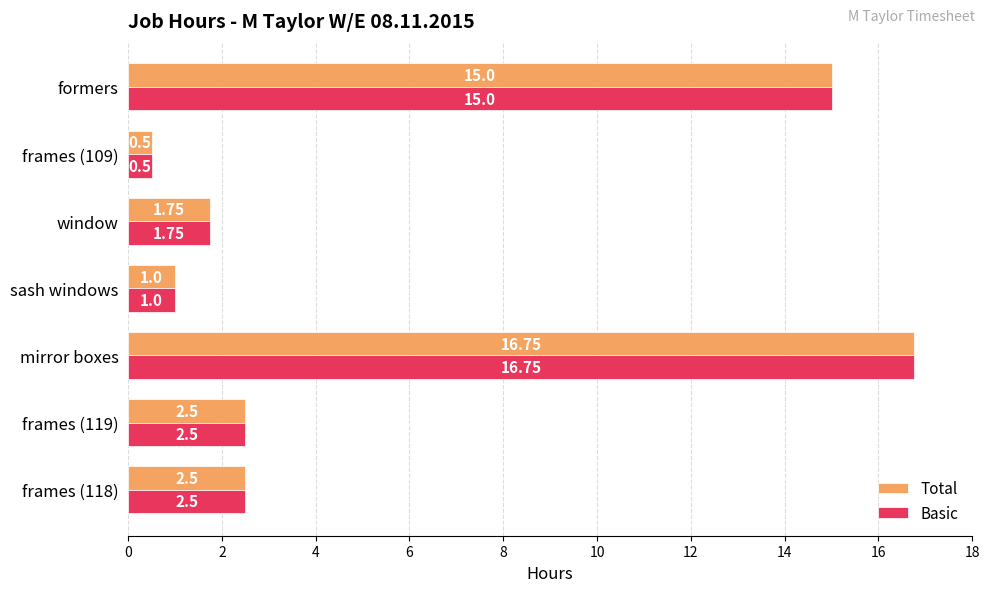

How many values in the Basic series exceed 2?

4